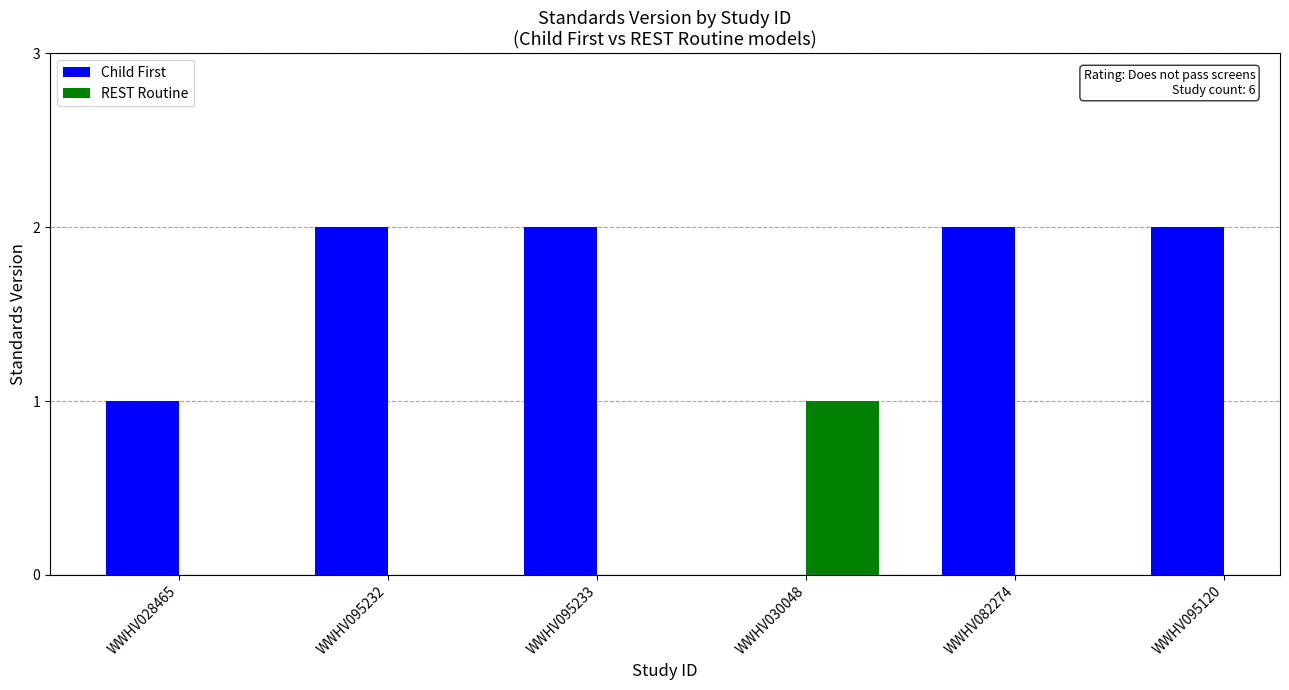

What position from the right is WWHV028465?

5